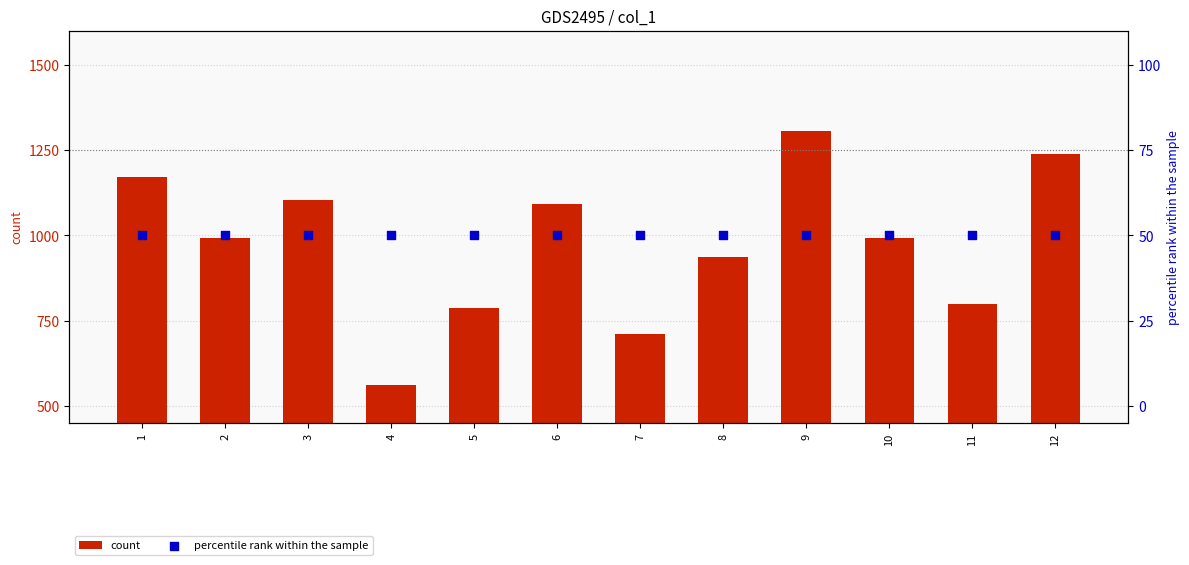

What is the total value across all series at 8?

986.0